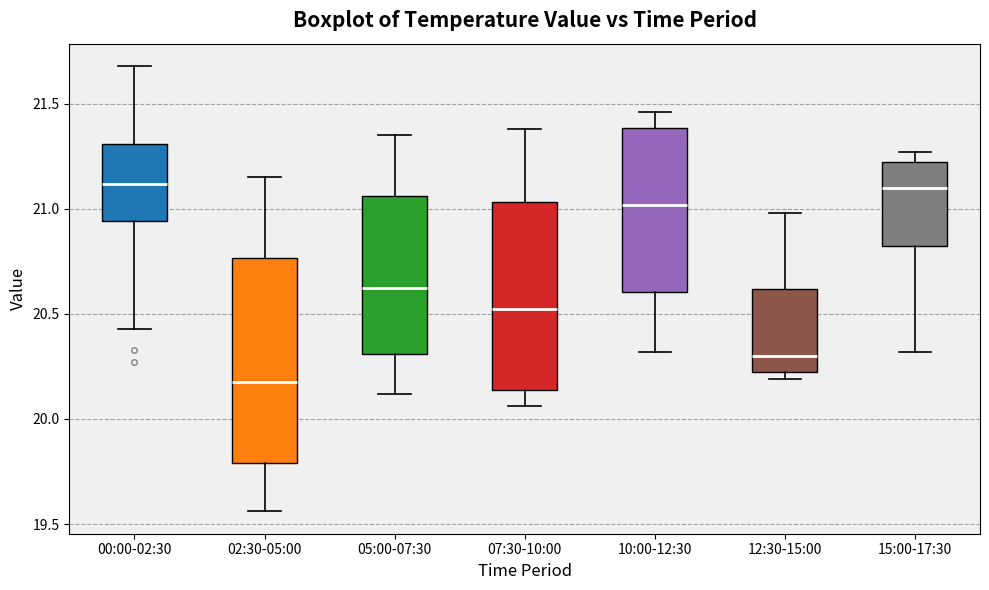

Comparing the boxes themselves (not the whiskers), which one is the tallest?

02:30-05:00